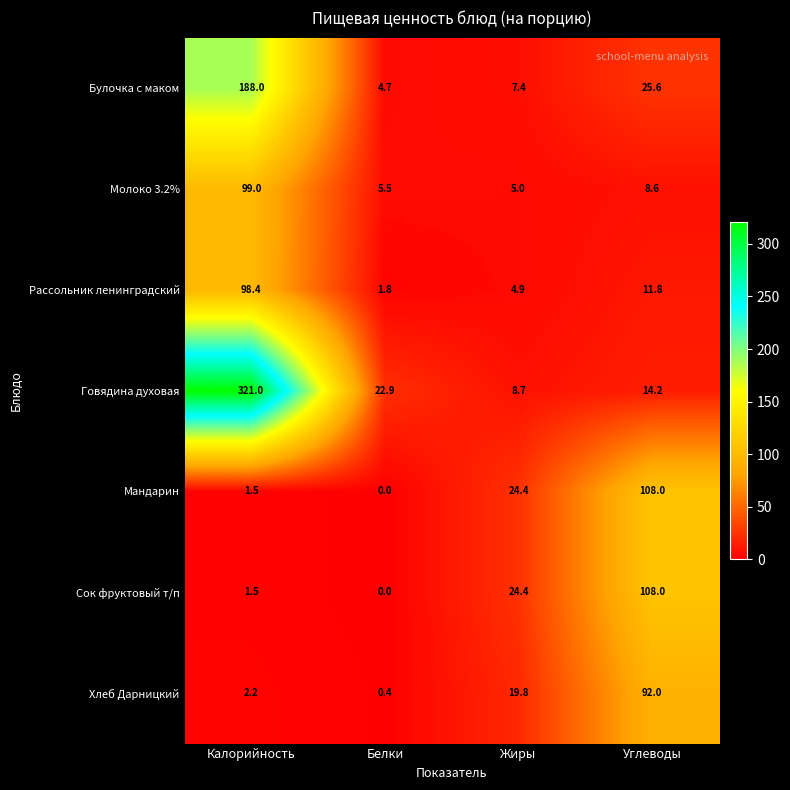

Count the number of categories in the chart.

4